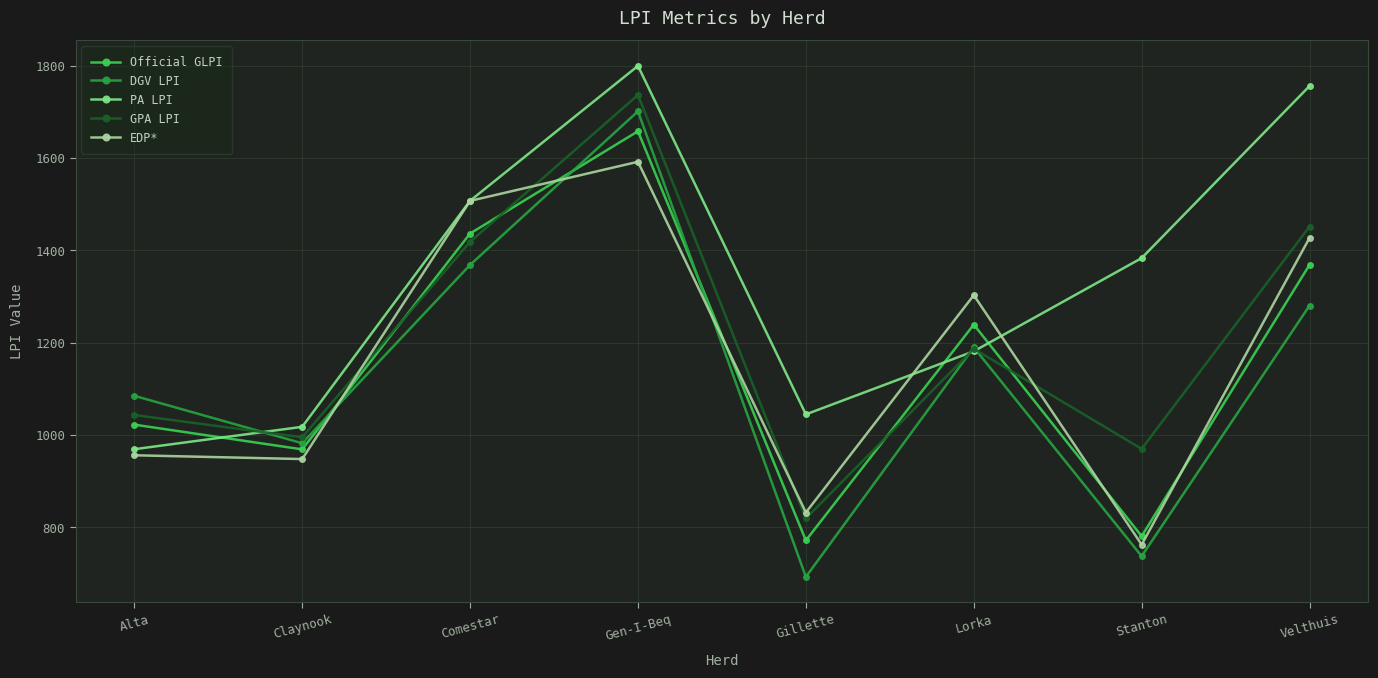

The value of EDP* at Alta is 955.9. True or false?

True